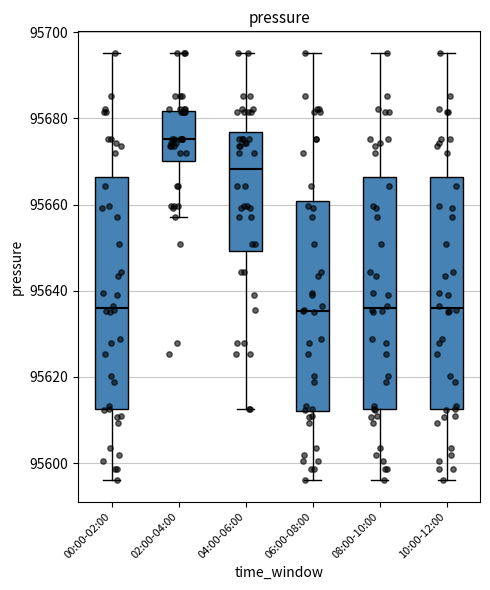

Reading left to right, transcribe this box plot: for each box, give where its median line is, the range the box spans, and where its two whiskers end, as read against the y-axis. The values are not printed on the chart, so give them approximately, as read against the axis.

00:00-02:00: median 95636, box 95612 to 95666, whiskers 95596 to 95696
02:00-04:00: median 95676, box 95670 to 95682, whiskers 95658 to 95696
04:00-06:00: median 95668, box 95650 to 95676, whiskers 95612 to 95696
06:00-08:00: median 95636, box 95612 to 95660, whiskers 95596 to 95696
08:00-10:00: median 95636, box 95612 to 95666, whiskers 95596 to 95696
10:00-12:00: median 95636, box 95612 to 95666, whiskers 95596 to 95696